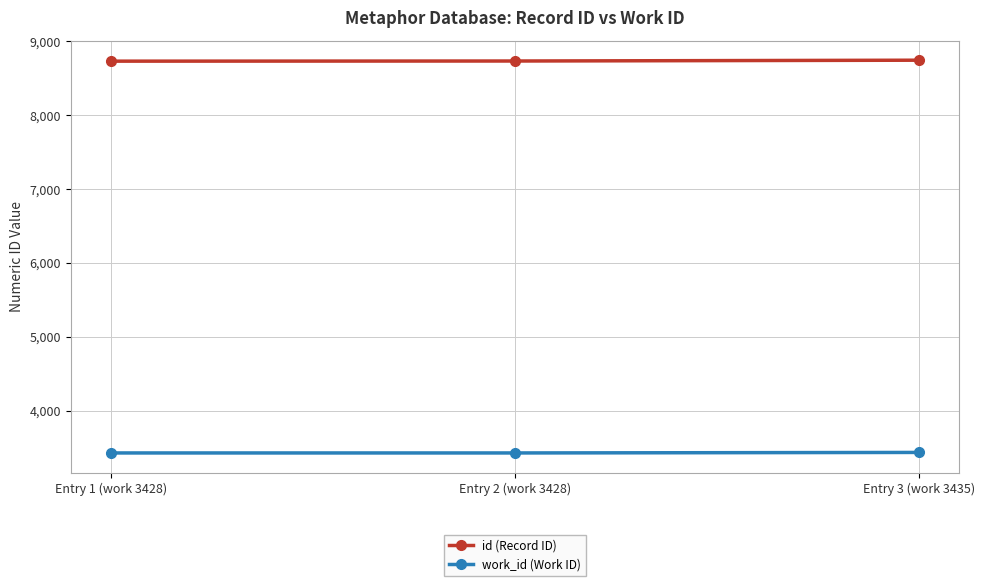

What is the spread (max minus min) of values at Entry 3 (work 3435)?

5311